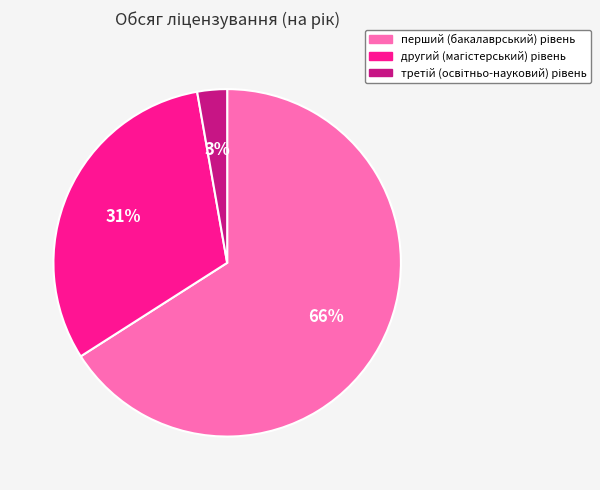

To the nearest percent, what is the average slice percentage?

33%